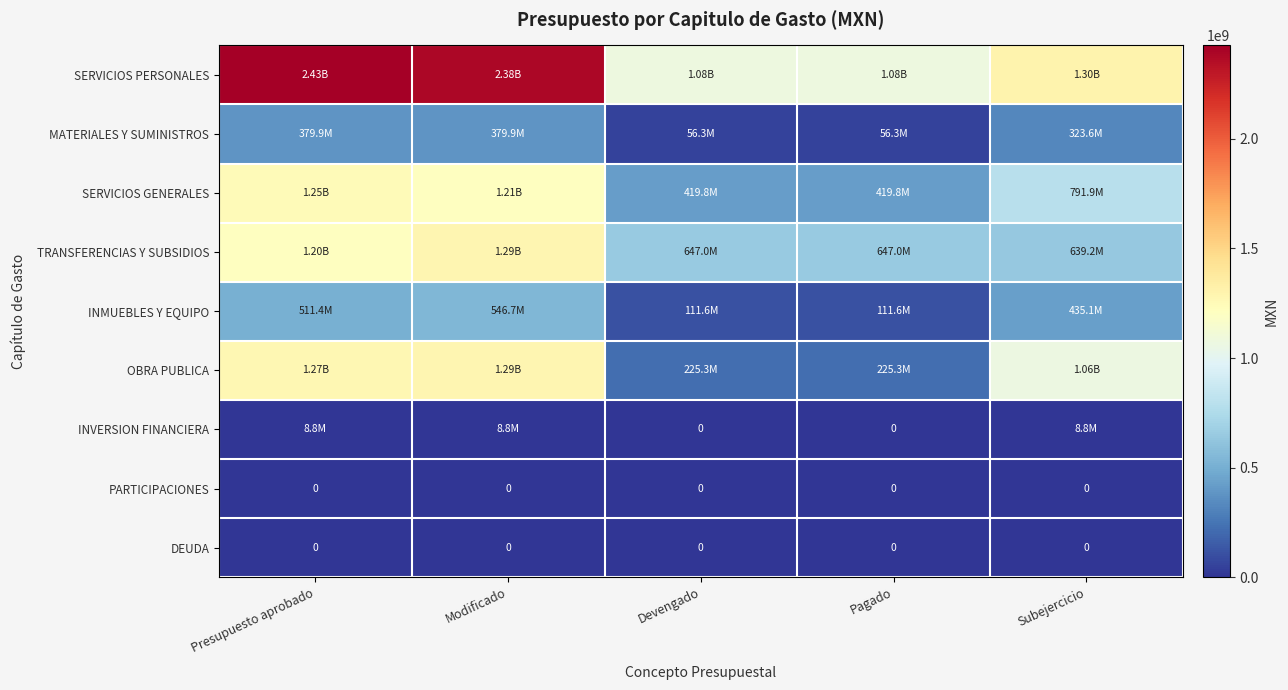

What value does the TRANSFERENCIAS Y SUBSIDIOS series have at Devengado?

646982384.4